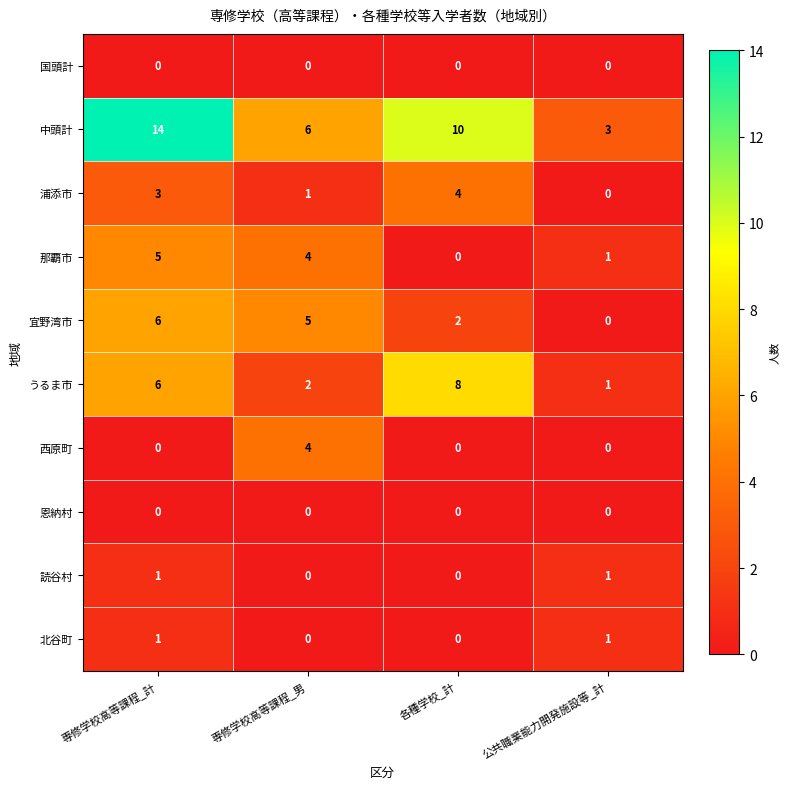

How many distinct data groups are displayed?

10